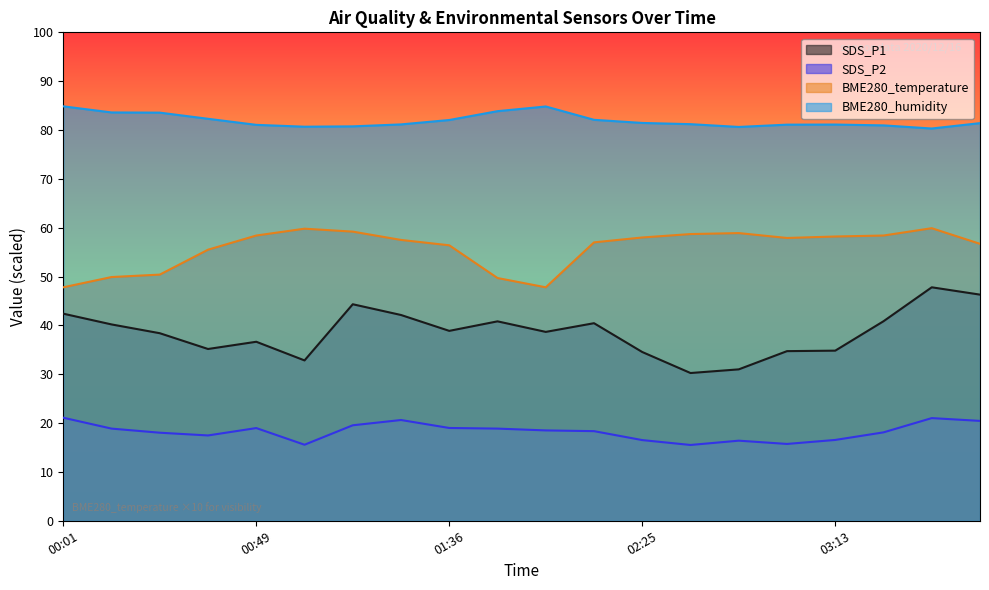

Which category has the lowest value in the BME280_temperature series?

00:01